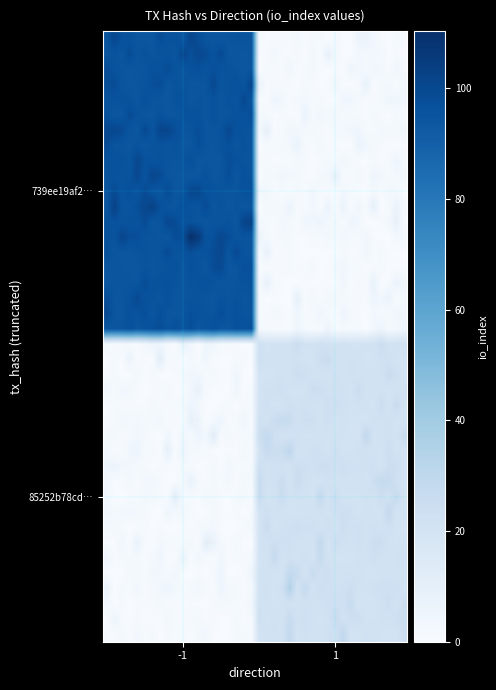

Count the number of data series in this chart.

40